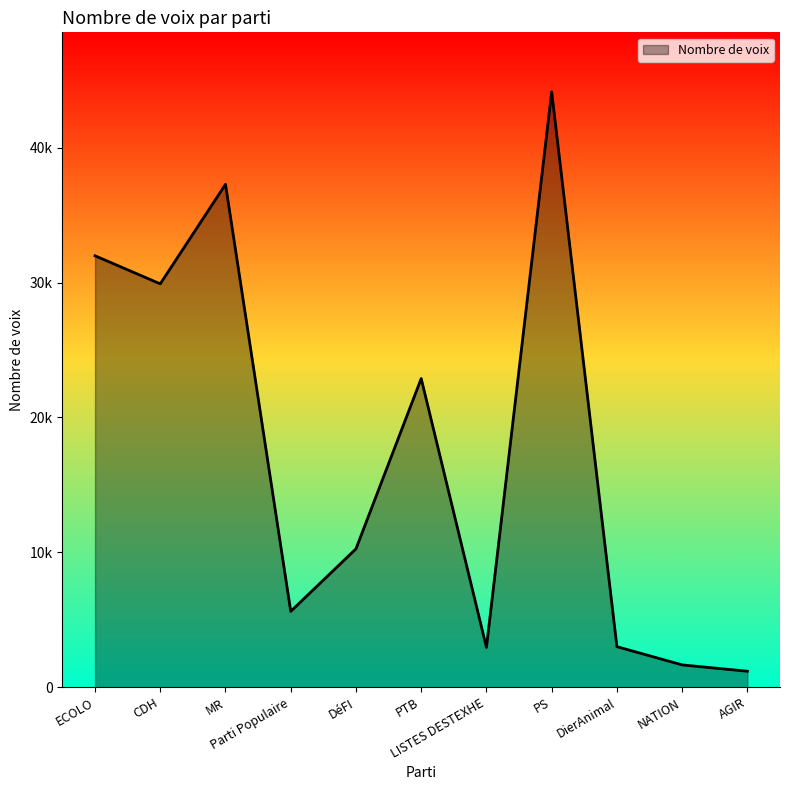

Is it true that the value at Parti Populaire is 5621?

True